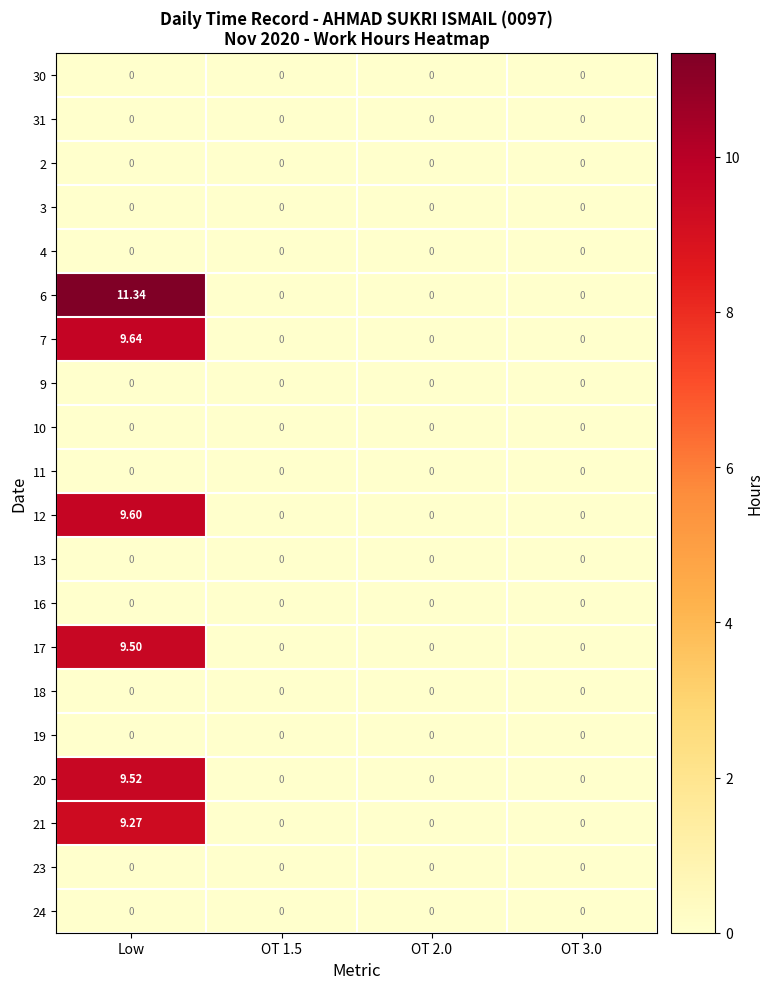

How many categories are shown in the chart?

4